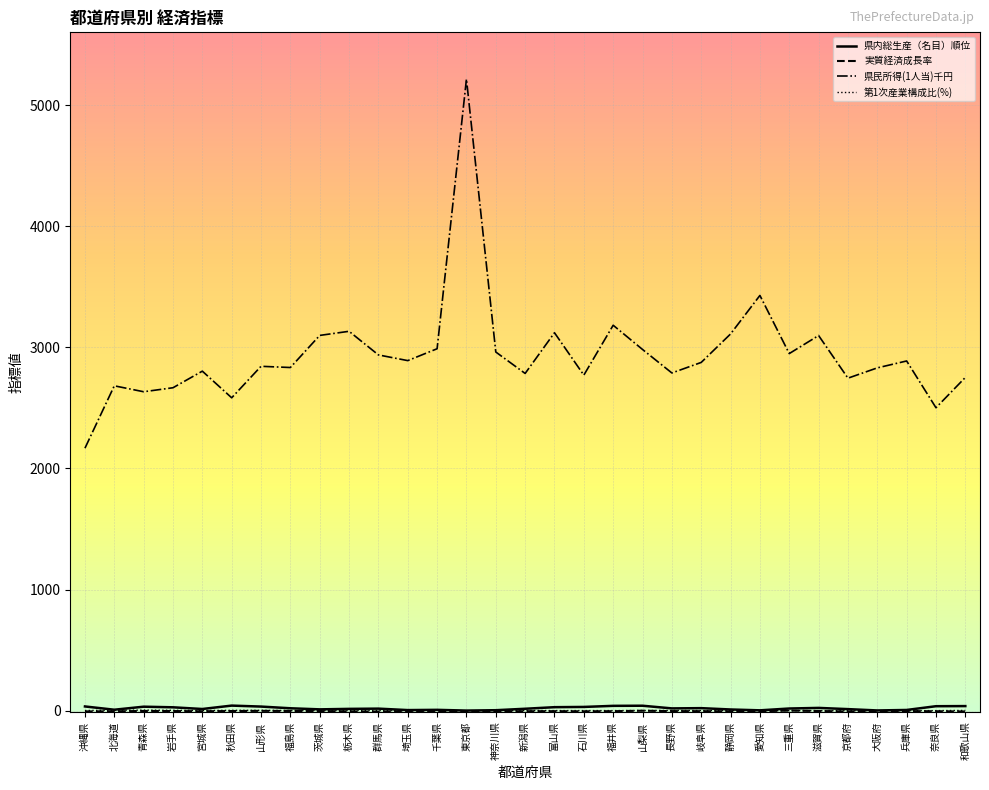

At which category is the sum across all series the highest?

東京都